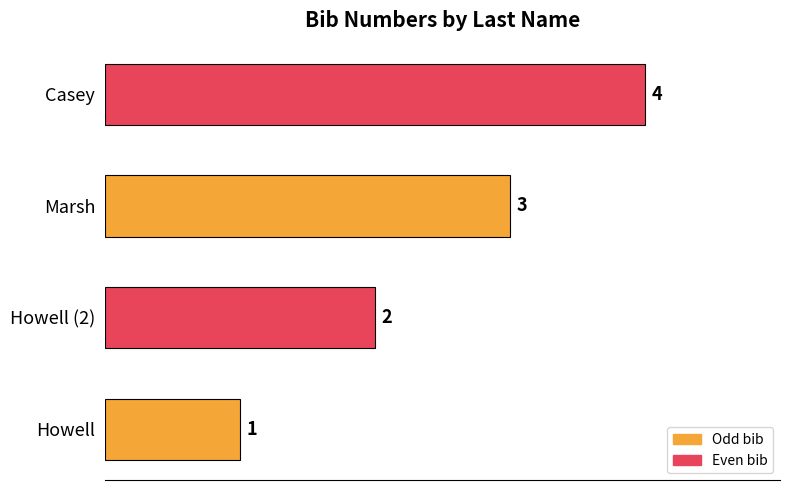

How many values are below 3?

2